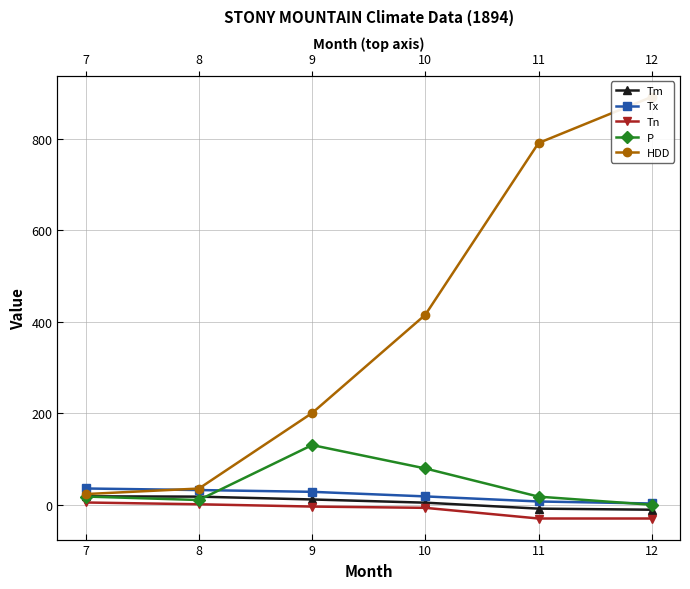

Is it true that P equals 10.4 at 8?

True